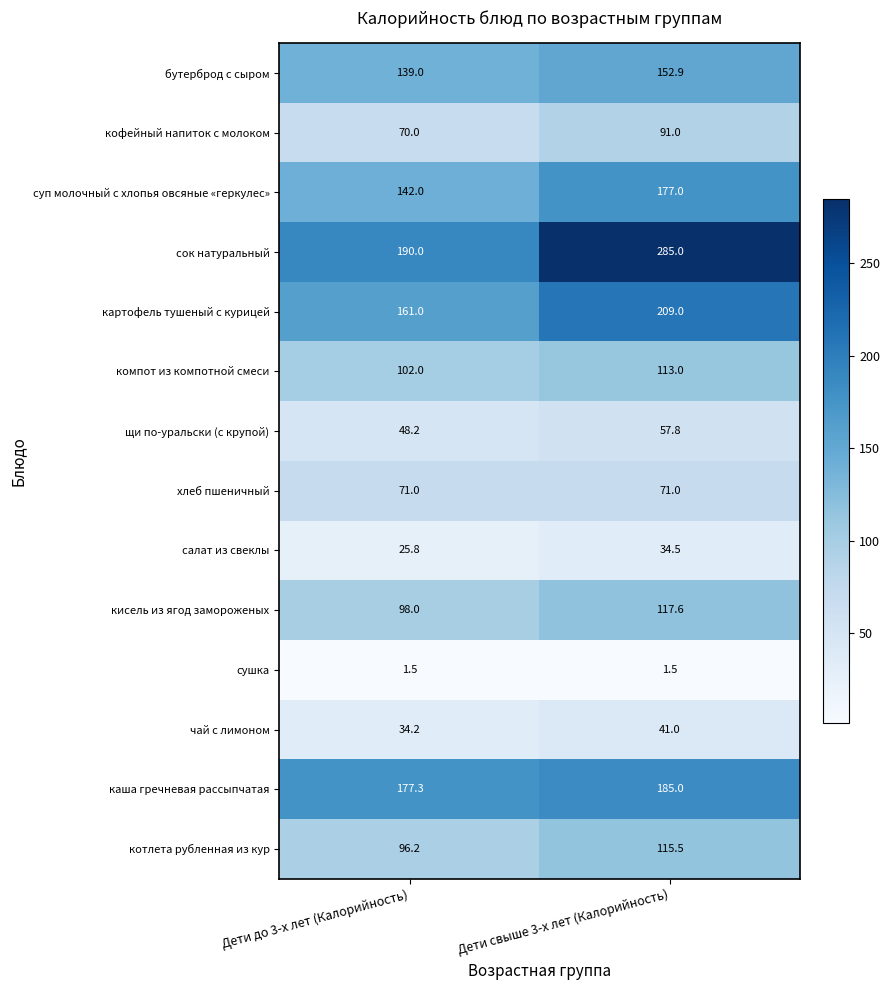

Reading left to right, list all the values displayed in this chart.

бутерброд с сыром: Дети до 3-х лет (Калорийность)=139.0	Дети свыше 3-х лет (Калорийность)=152.9
кофейный напиток с молоком: Дети до 3-х лет (Калорийность)=70.0	Дети свыше 3-х лет (Калорийность)=91.0
суп молочный с хлопья овсяные «геркулес»: Дети до 3-х лет (Калорийность)=142.0	Дети свыше 3-х лет (Калорийность)=177.0
сок натуральный: Дети до 3-х лет (Калорийность)=190.0	Дети свыше 3-х лет (Калорийность)=285.0
картофель тушеный с курицей: Дети до 3-х лет (Калорийность)=161.0	Дети свыше 3-х лет (Калорийность)=209.0
компот из компотной смеси: Дети до 3-х лет (Калорийность)=102.0	Дети свыше 3-х лет (Калорийность)=113.0
щи по-уральски (с крупой): Дети до 3-х лет (Калорийность)=48.2	Дети свыше 3-х лет (Калорийность)=57.8
хлеб пшеничный: Дети до 3-х лет (Калорийность)=71.0	Дети свыше 3-х лет (Калорийность)=71.0
салат из свеклы: Дети до 3-х лет (Калорийность)=25.8	Дети свыше 3-х лет (Калорийность)=34.5
кисель из ягод замороженых: Дети до 3-х лет (Калорийность)=98.0	Дети свыше 3-х лет (Калорийность)=117.6
сушка: Дети до 3-х лет (Калорийность)=1.5	Дети свыше 3-х лет (Калорийность)=1.5
чай с лимоном: Дети до 3-х лет (Калорийность)=34.2	Дети свыше 3-х лет (Калорийность)=41.0
каша гречневая рассыпчатая: Дети до 3-х лет (Калорийность)=177.3	Дети свыше 3-х лет (Калорийность)=185.0
котлета рубленная из кур: Дети до 3-х лет (Калорийность)=96.2	Дети свыше 3-х лет (Калорийность)=115.5